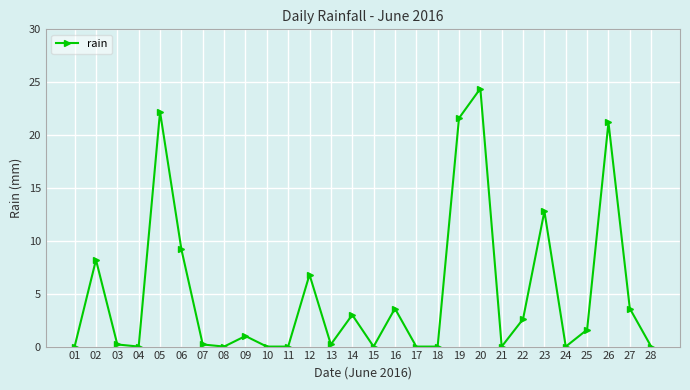

What is the greatest value displayed?

24.4